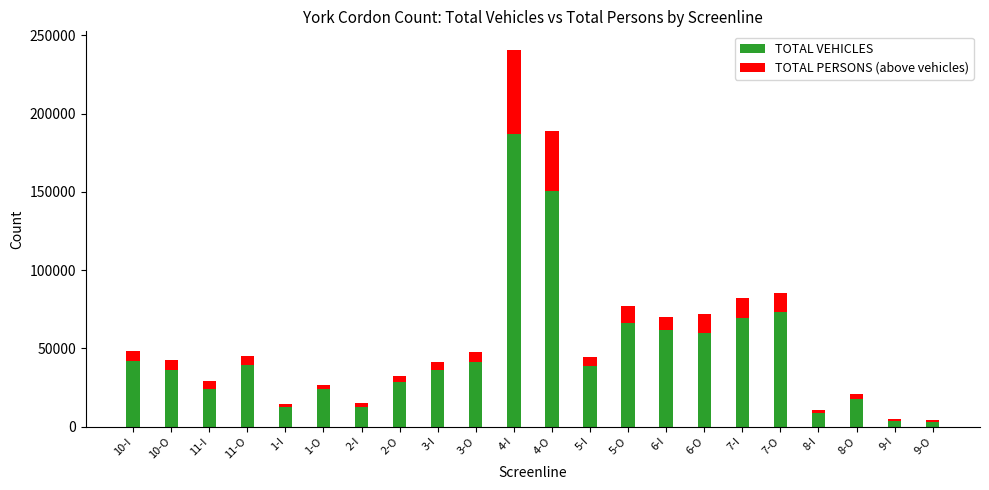

The TOTAL VEHICLES series shows 35808 at 10-O. True or false?

True